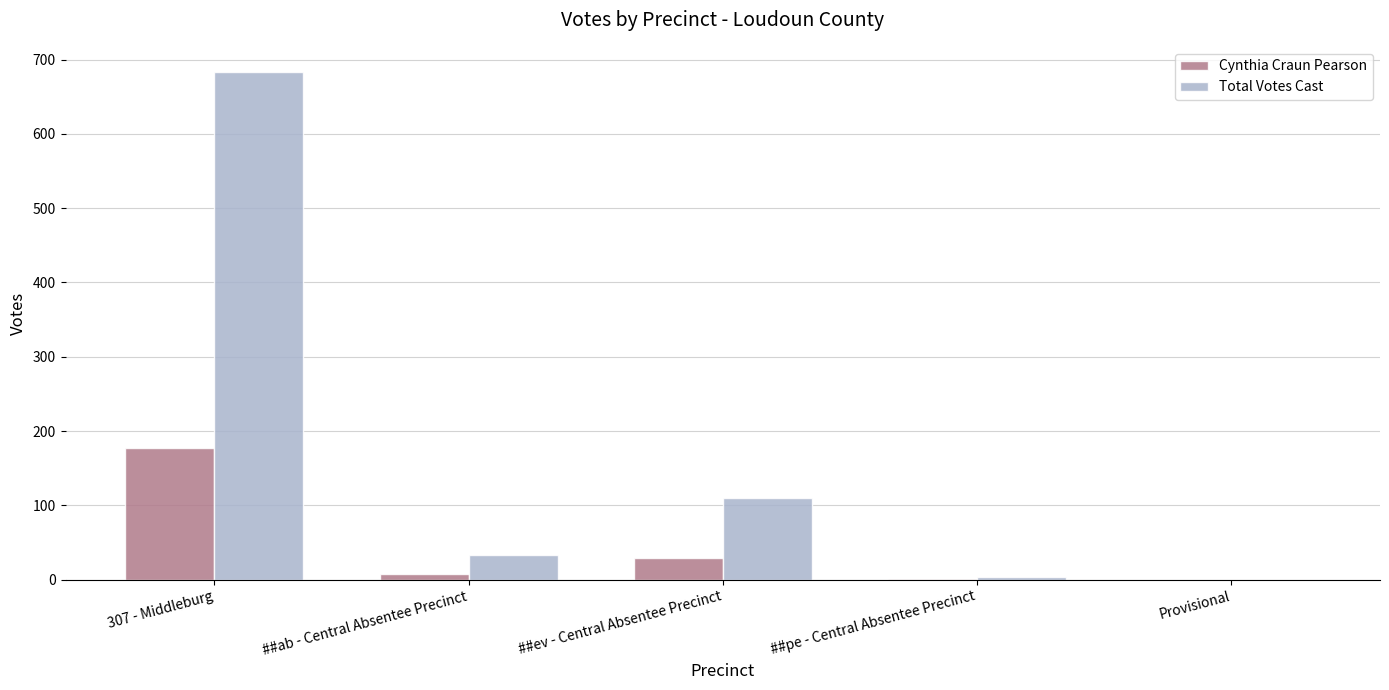

Is it true that Total Votes Cast equals 33 at ##ab - Central Absentee Precinct?

True